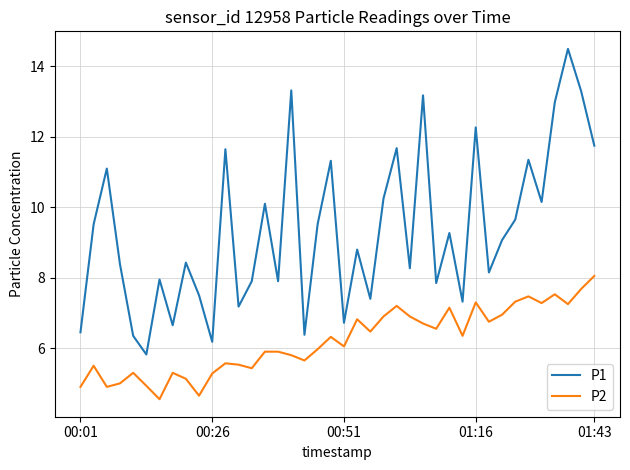

How many categories are shown in the chart?

40